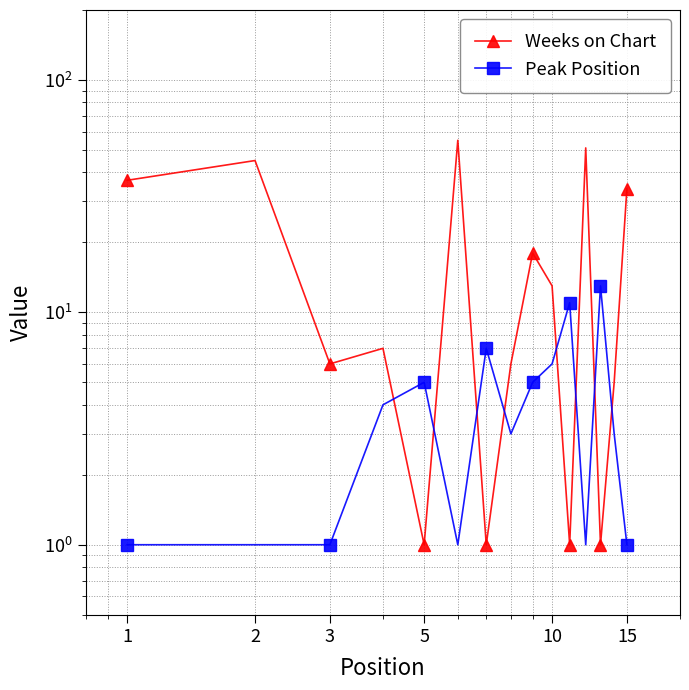

Is the value of Weeks on Chart at 15 greater than the value of Peak Position at 3?

Yes